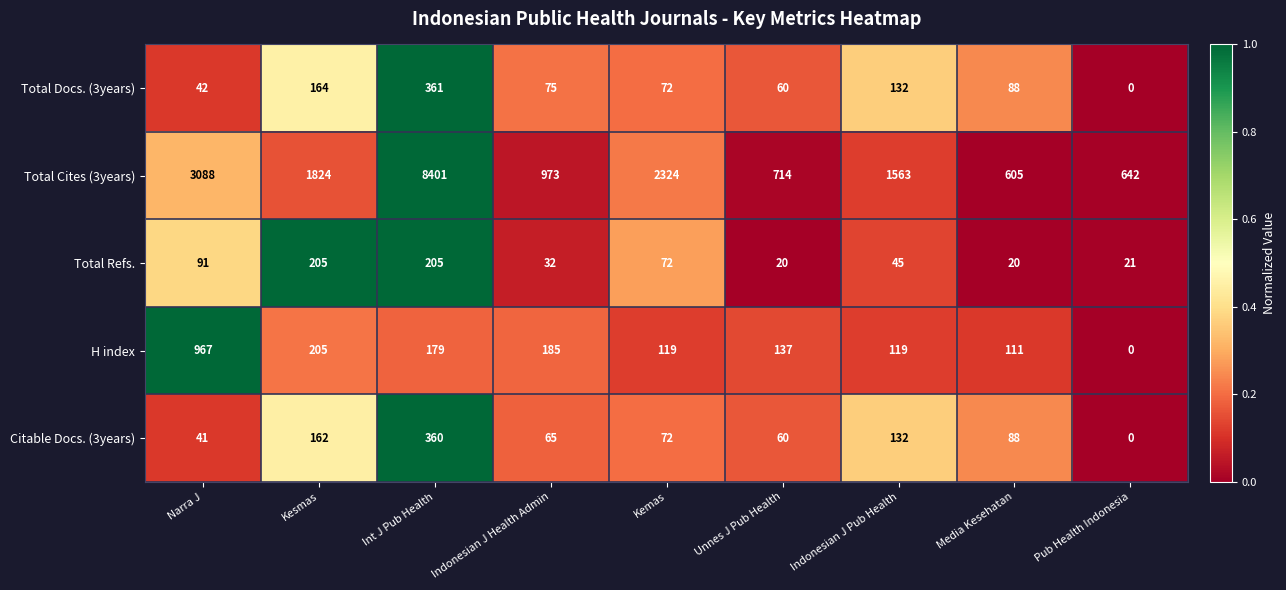

What is the spread (max minus min) of values at Indonesian J Pub Health?

1518